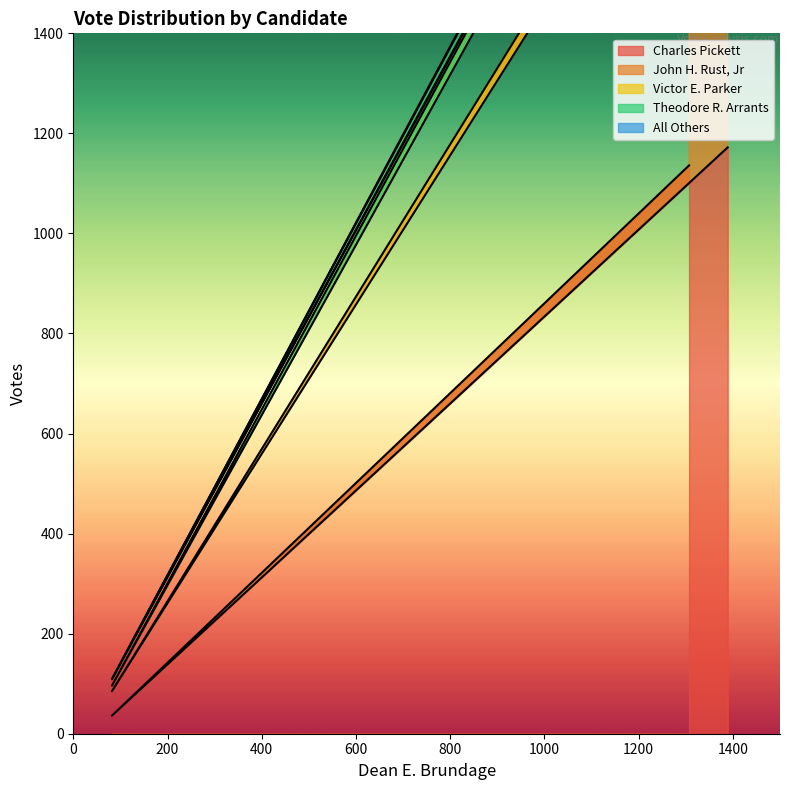

The value of Charles Pickett at TOTALS is 1897. True or false?

False